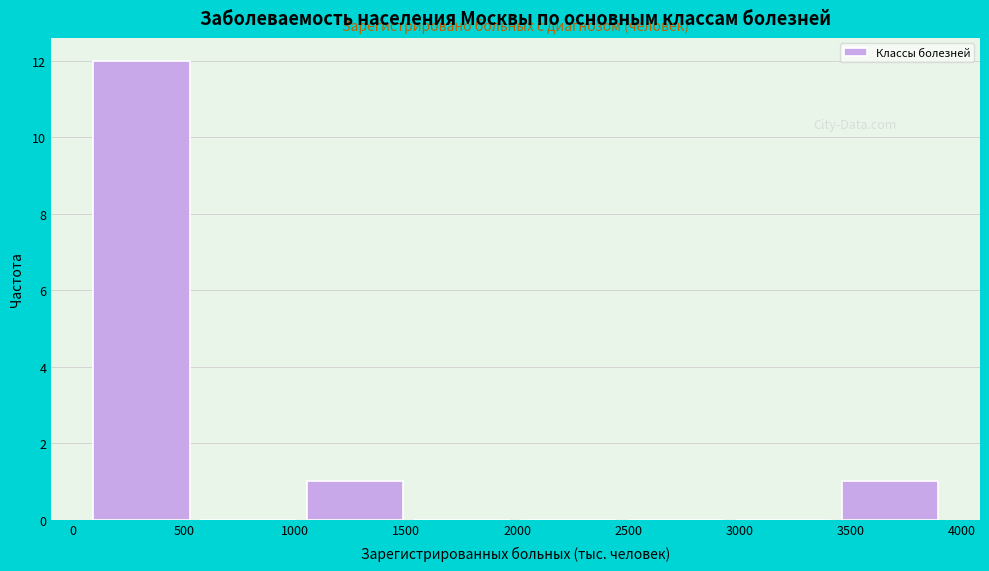

Reading left to right, transcribe this chart: for each bar, give the range it covers on the x-axis and its height. Neither the bar edges nor the heights are printed on the chart, so give them approximately, as read against the axes.

100 to 550: 12
550 to 1050: 0
1050 to 1550: 1
1550 to 2000: 0
2000 to 2500: 0
2500 to 3000: 0
3000 to 3450: 0
3450 to 3950: 1